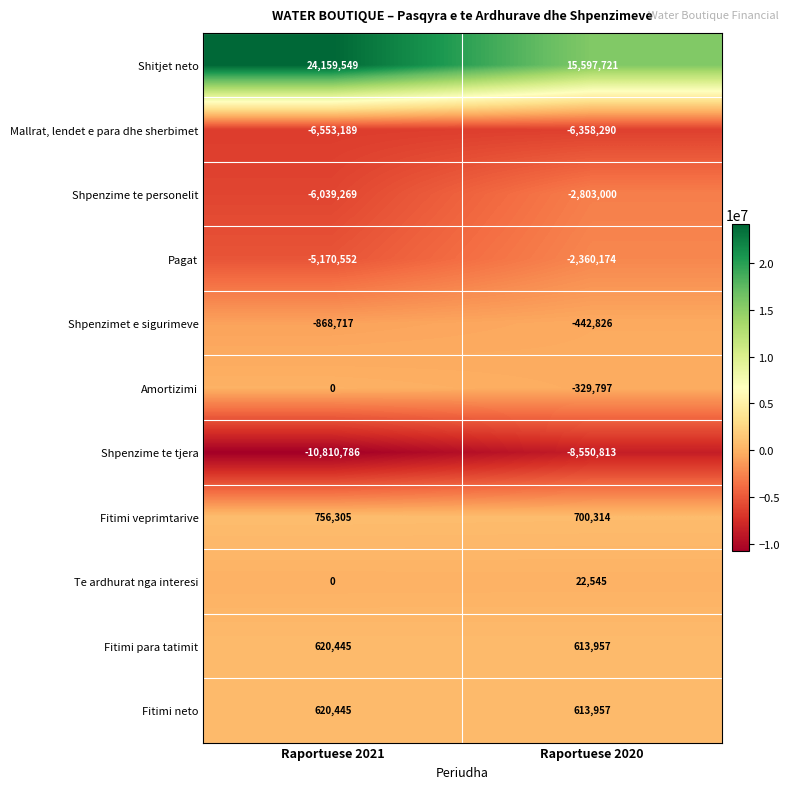

What is the lowest value of the Shpenzimet e sigurimeve series?

-868717